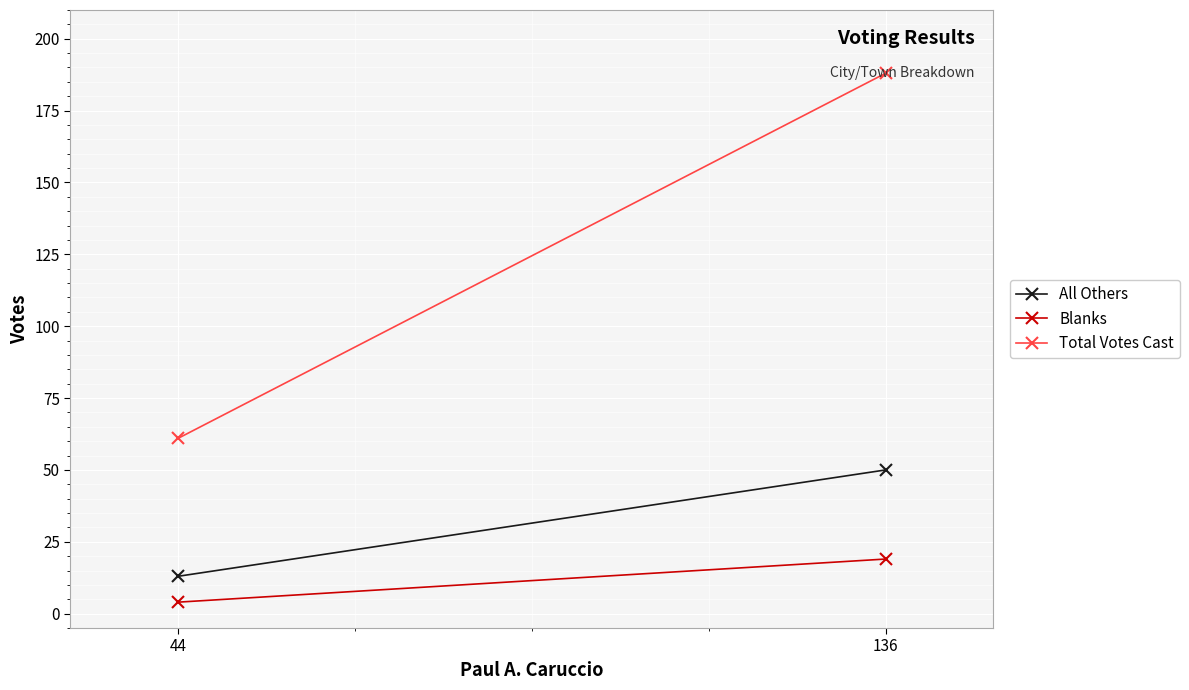

List the series in order of their overall mean, lowest first.

Blanks, All Others, Total Votes Cast